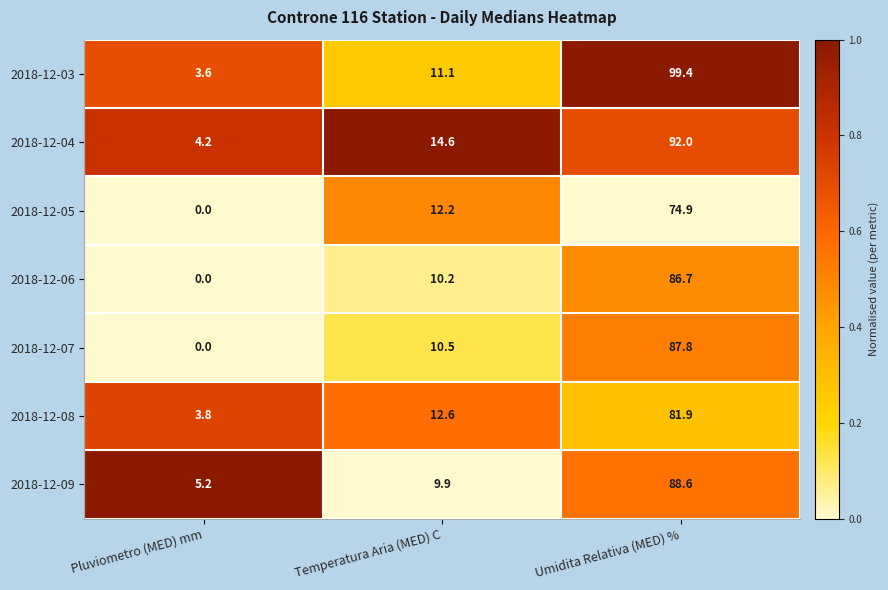

Where does the 2018-12-09 series first go above 9?

Temperatura Aria (MED) C